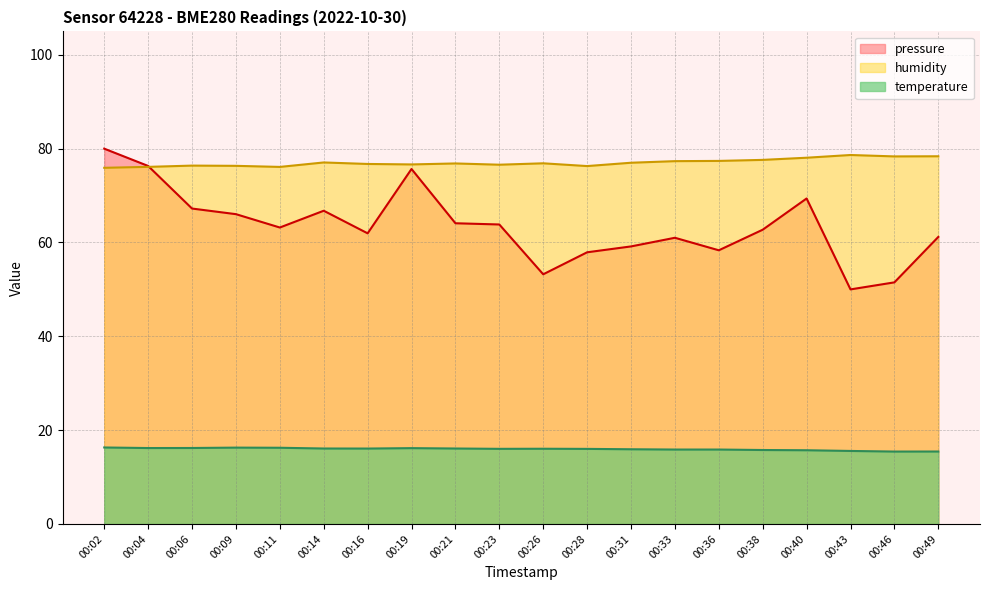

In pressure_norm, how many points are lower than both neighbors (excluding endpoints)?

5